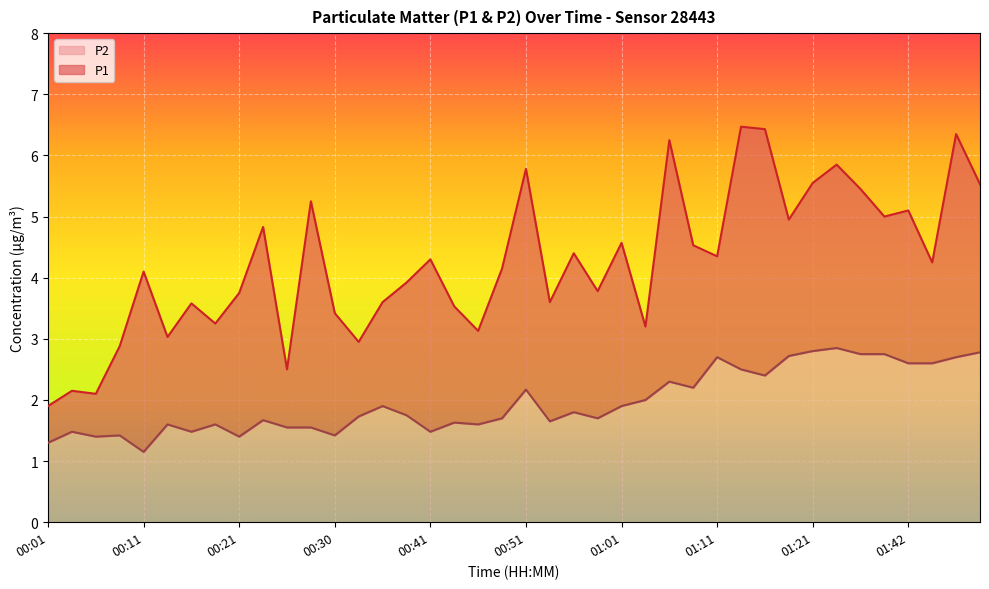

Reading left to right, extract all data points from this chart.

P1: 1.9	2.1	2.1	2.9	4.1	3.0	3.6	3.2	3.8	4.8	2.5	5.2	3.4	3.0	3.6	3.9	4.3	3.5	3.1	4.2	5.8	3.6	4.4	3.8	4.6	3.2	6.2	4.5	4.3	6.5	6.4	5.0	5.5	5.8	5.5	5.0	5.1	4.2	6.3	5.5
P2: 1.3	1.5	1.4	1.4	1.1	1.6	1.5	1.6	1.4	1.7	1.6	1.6	1.4	1.7	1.9	1.8	1.5	1.6	1.6	1.7	2.2	1.6	1.8	1.7	1.9	2.0	2.3	2.2	2.7	2.5	2.4	2.7	2.8	2.9	2.8	2.8	2.6	2.6	2.7	2.8